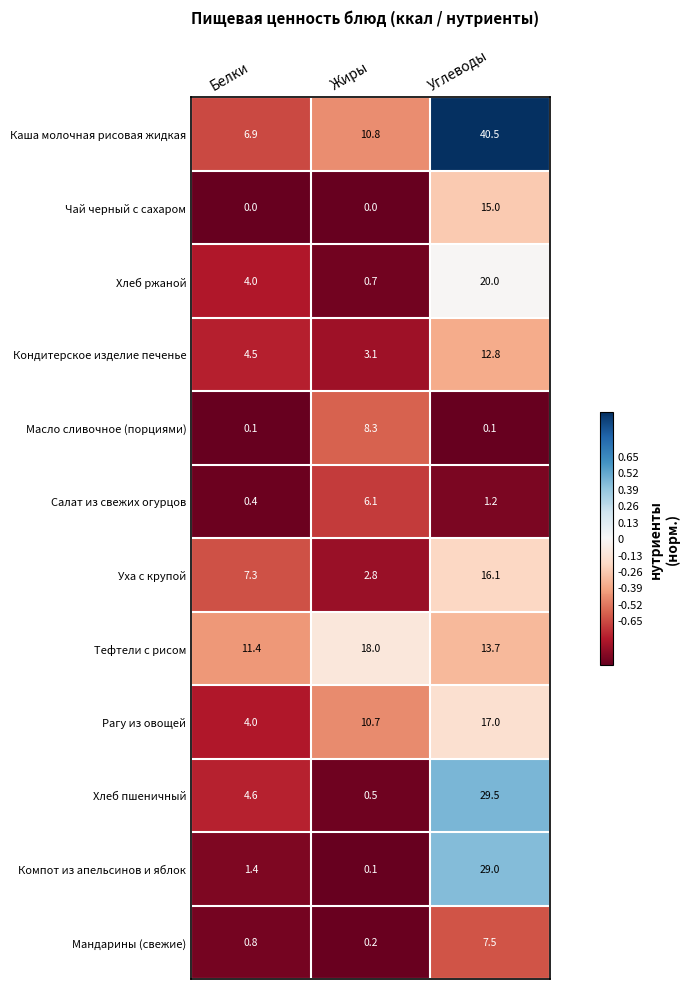

The value of Мандарины (свежие) at Углеводы is 7.5. True or false?

True